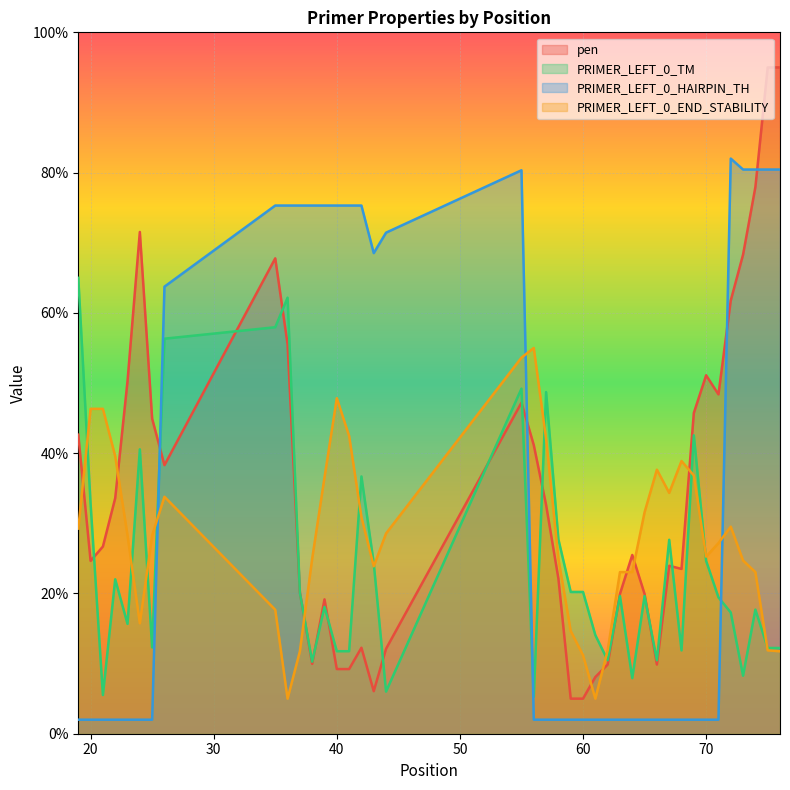

At which label does PRIMER_LEFT_0_END_STABILITY first exceed 28?

19